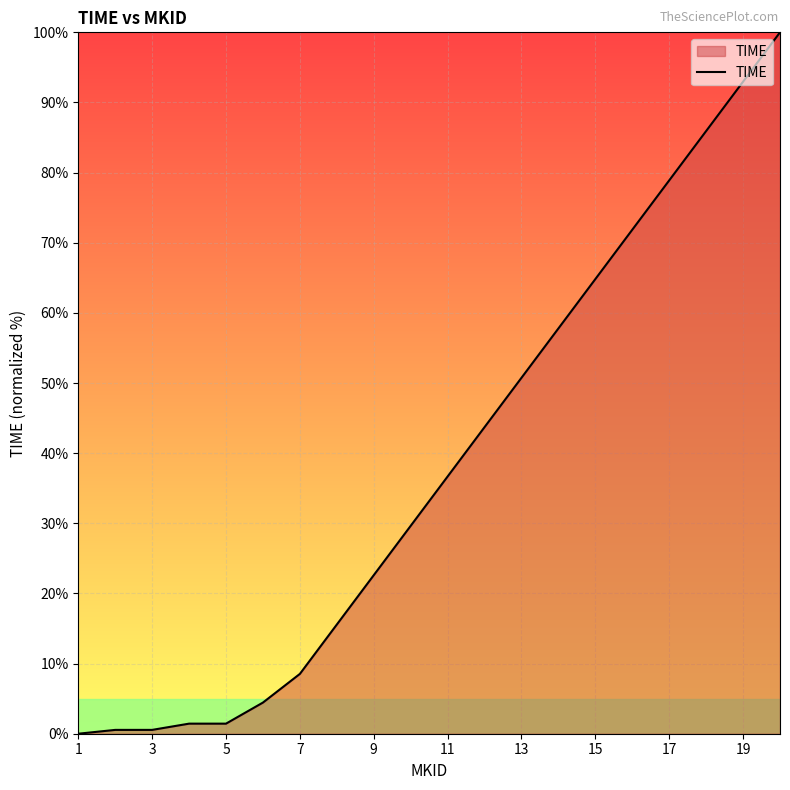

How many lines are shown in the chart?

1